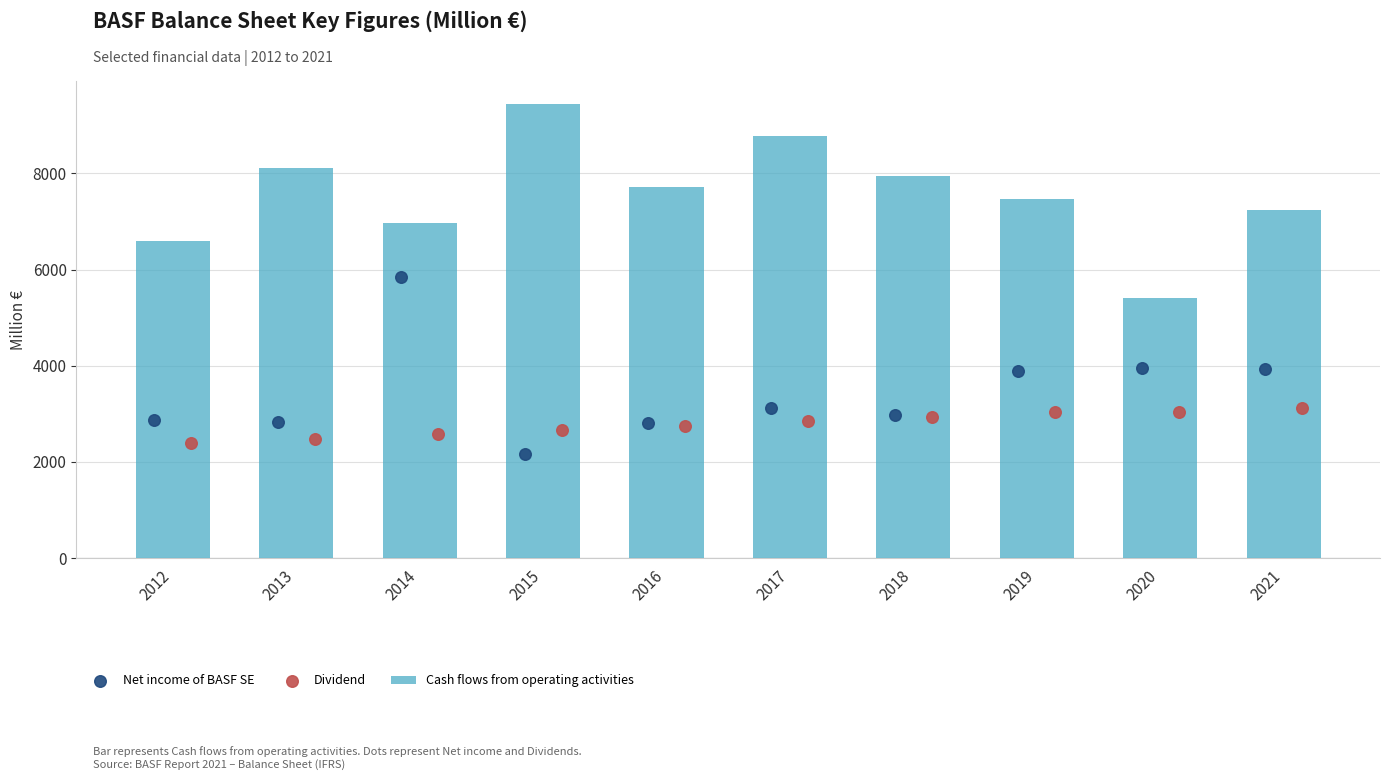

What is the difference between the Cash flows from operating activities values at 2014 and 2020?

1545